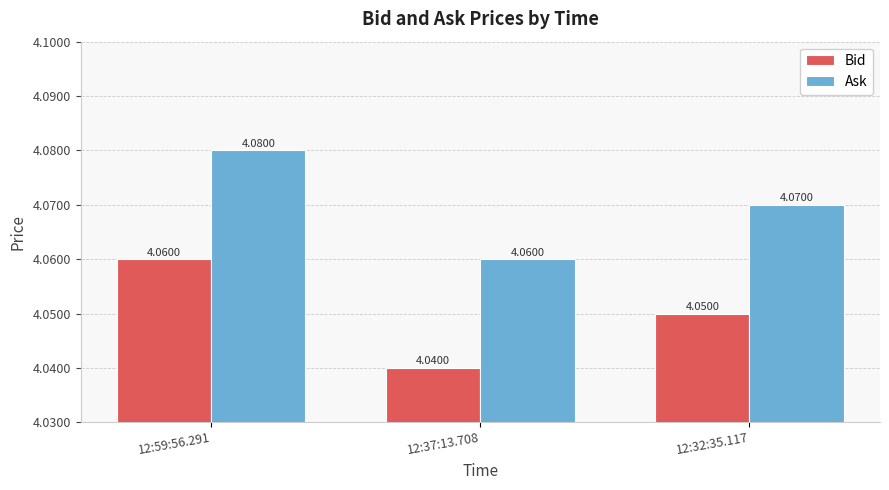

The Bid series shows 6.7 at 12:32:35.117. True or false?

False